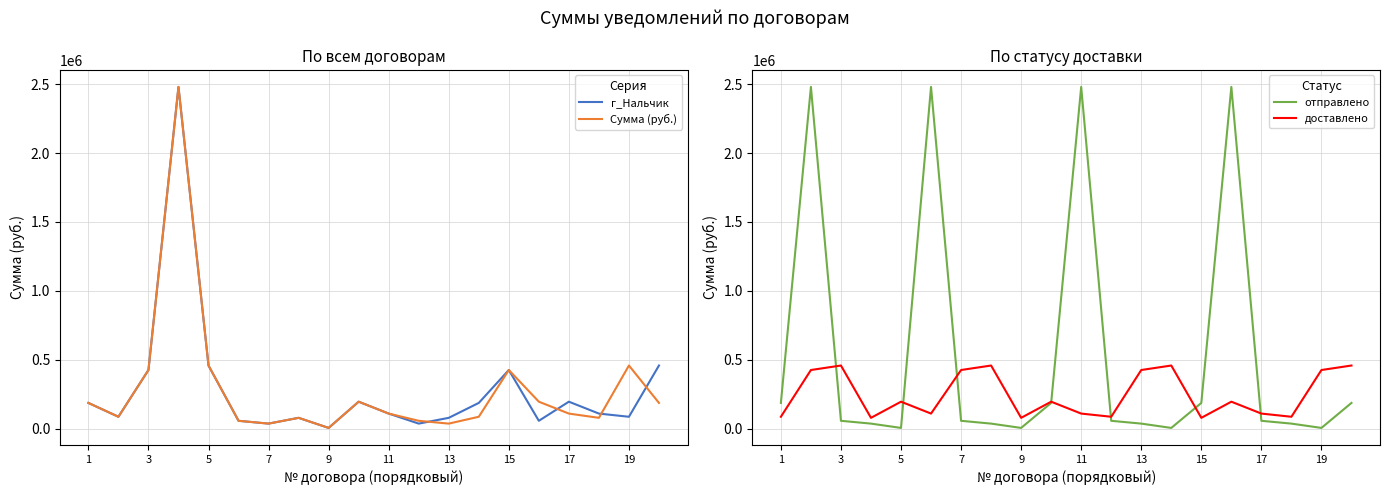

What value does the г_Нальчик series have at 15?

424963.9